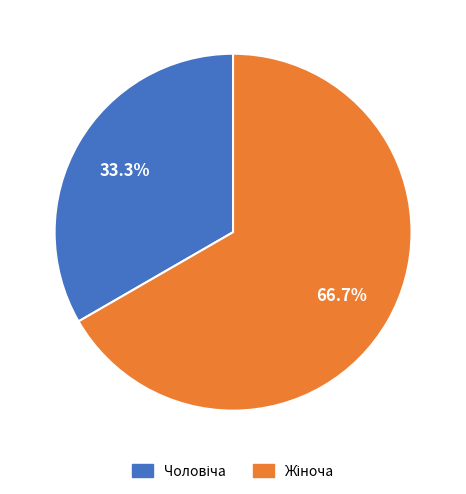

Is there a majority slice in this chart?

Yes